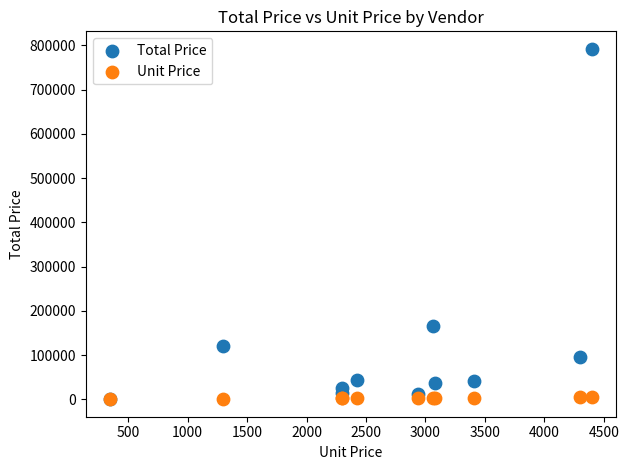

Across all series, what Y value is closest to 396172?

165510